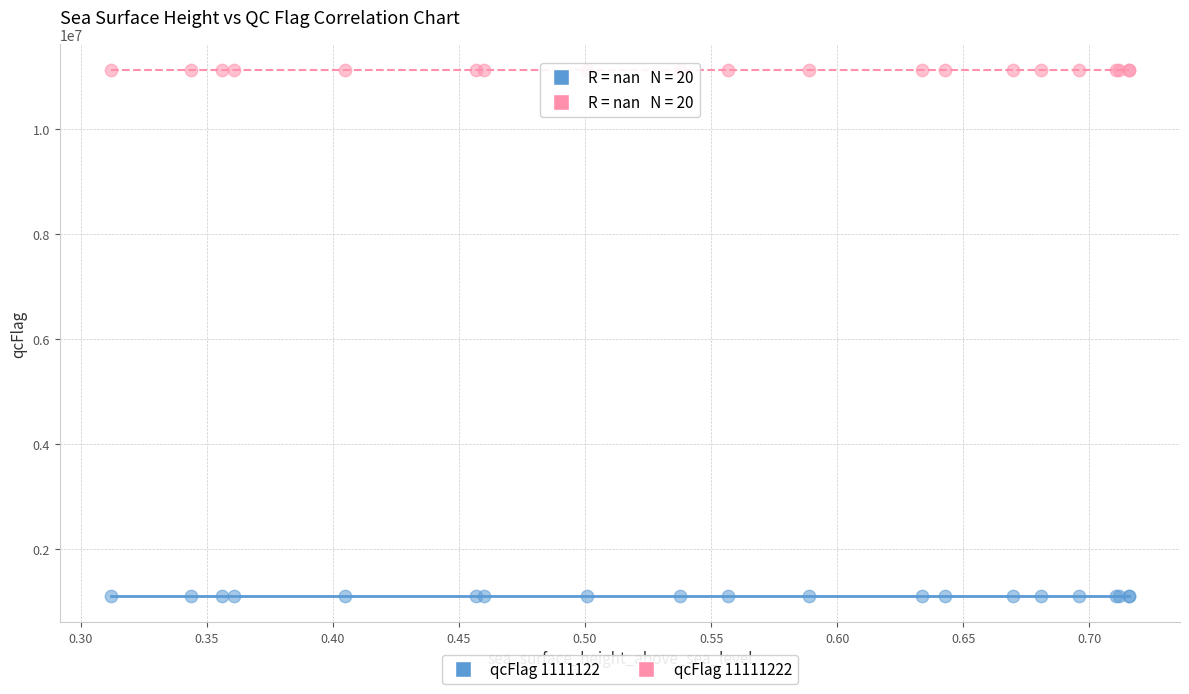

Which series reaches the minimum Y coordinate?

qcFlag 1111122